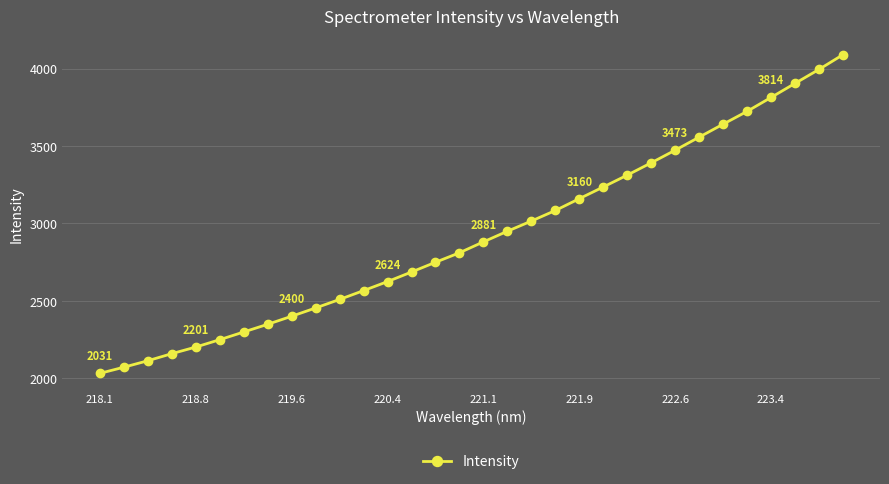

What is the value of the 15th point from the left?

2748.8